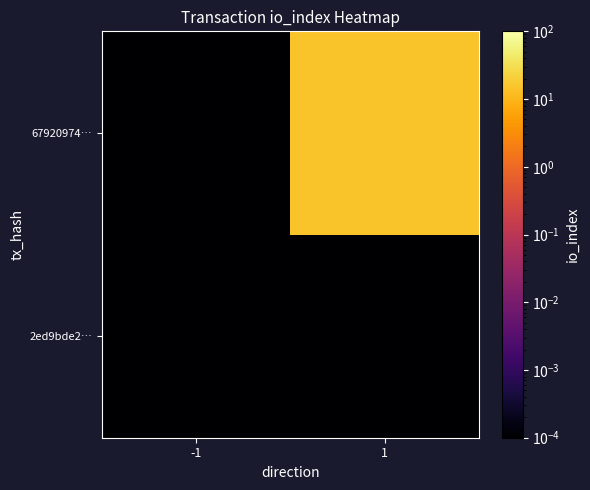

At how many categories does at least one series exceed 1?

1